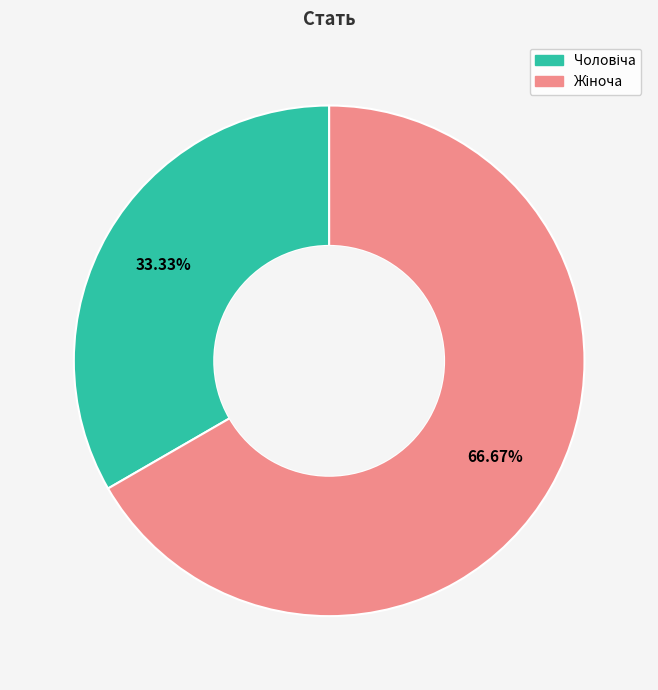

Is there any slice that represents more than half of the pie?

Yes